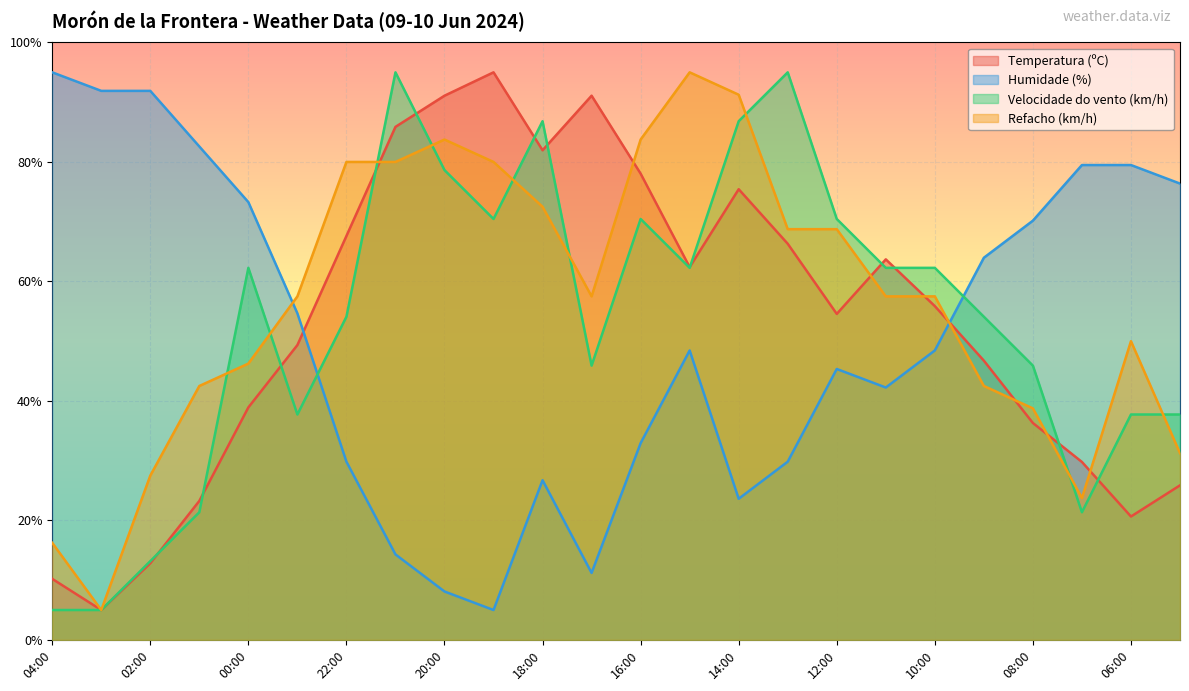

What position from the right is 01:00?

21